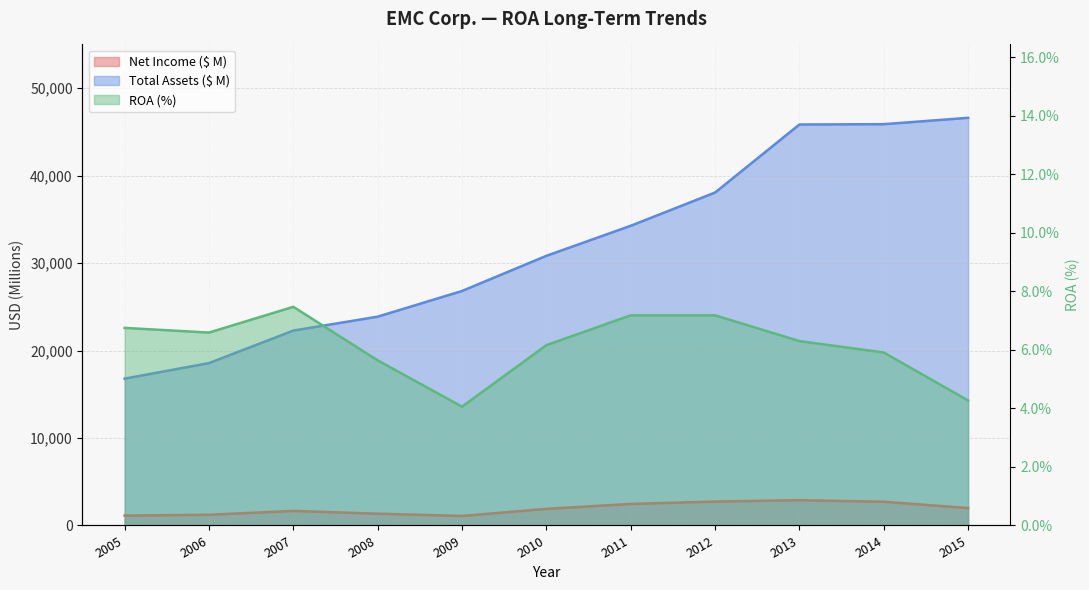

True or false: Total Assets ($ M) and ROA cross at least once.

False